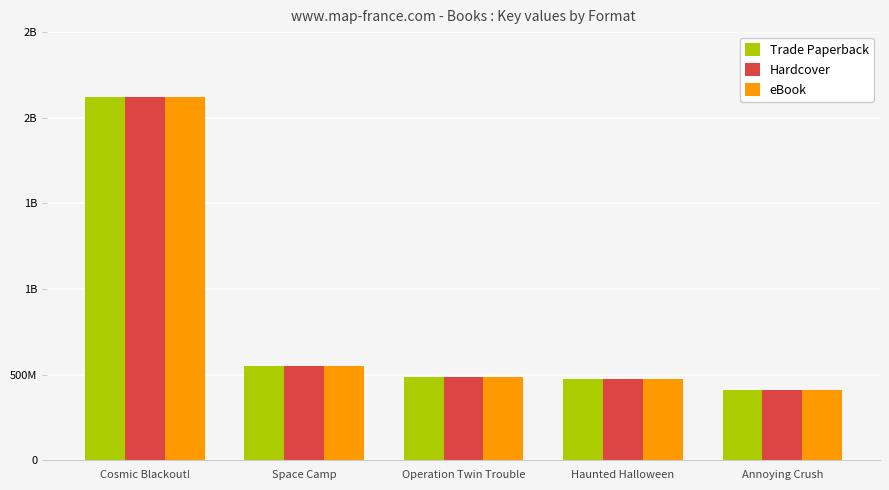

Reading left to right, extract all data points from this chart.

Trade Paperback: 2119917412	552317018	487486136	475482567	411073238
Hardcover: 2119917412	552317018	487486136	475482567	411073238
eBook: 2119917412	552317018	487486136	475482567	411073238